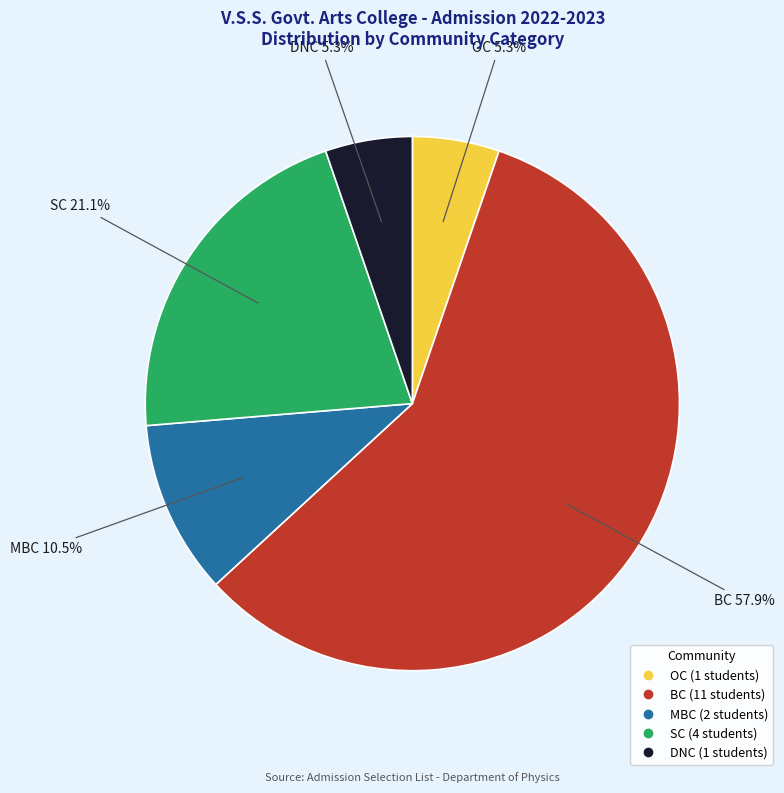

Count the number of slices in the pie.

5